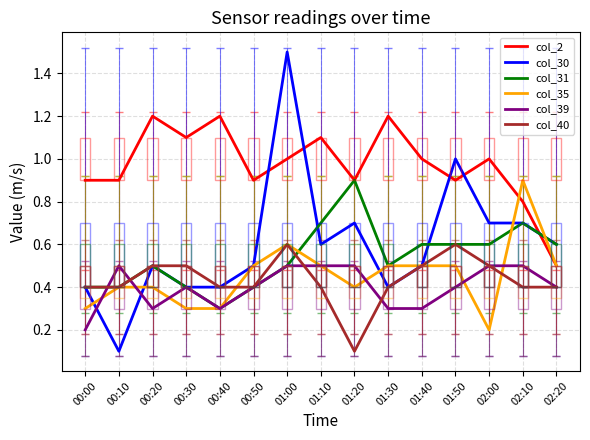

What is the sum of all col_40 values?

6.5